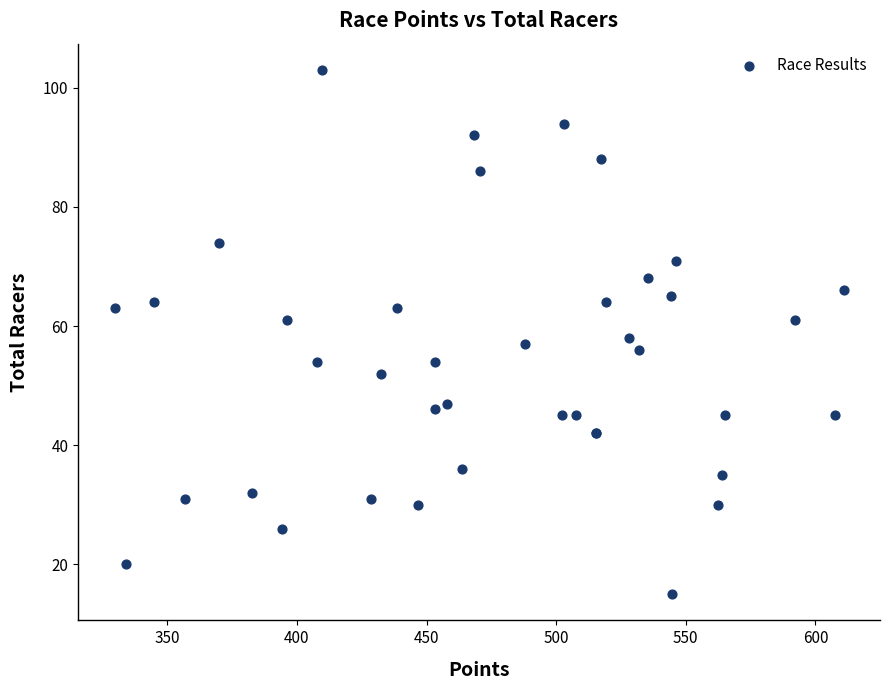

What Y value in the scatter plot is closest to 59?

58